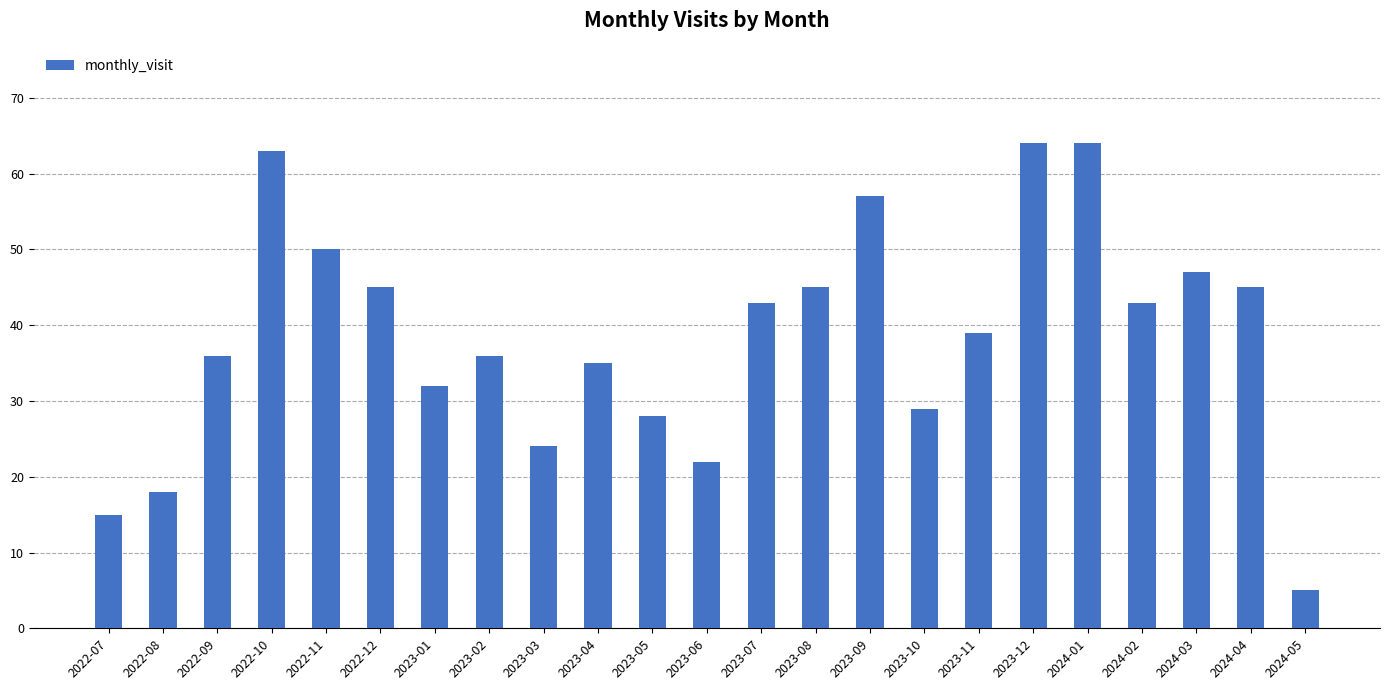

Reading right to left, what are all the values shown in this chart?

2024-05=5	2024-04=45	2024-03=47	2024-02=43	2024-01=64	2023-12=64	2023-11=39	2023-10=29	2023-09=57	2023-08=45	2023-07=43	2023-06=22	2023-05=28	2023-04=35	2023-03=24	2023-02=36	2023-01=32	2022-12=45	2022-11=50	2022-10=63	2022-09=36	2022-08=18	2022-07=15